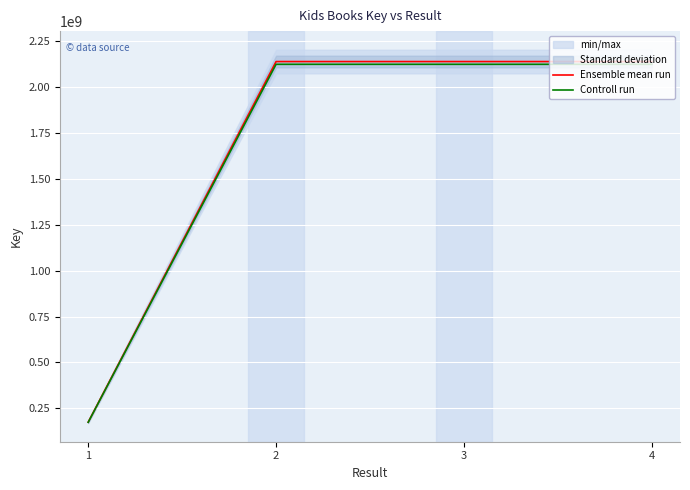

How many interior local valleys does the Ensemble mean run series have?

1